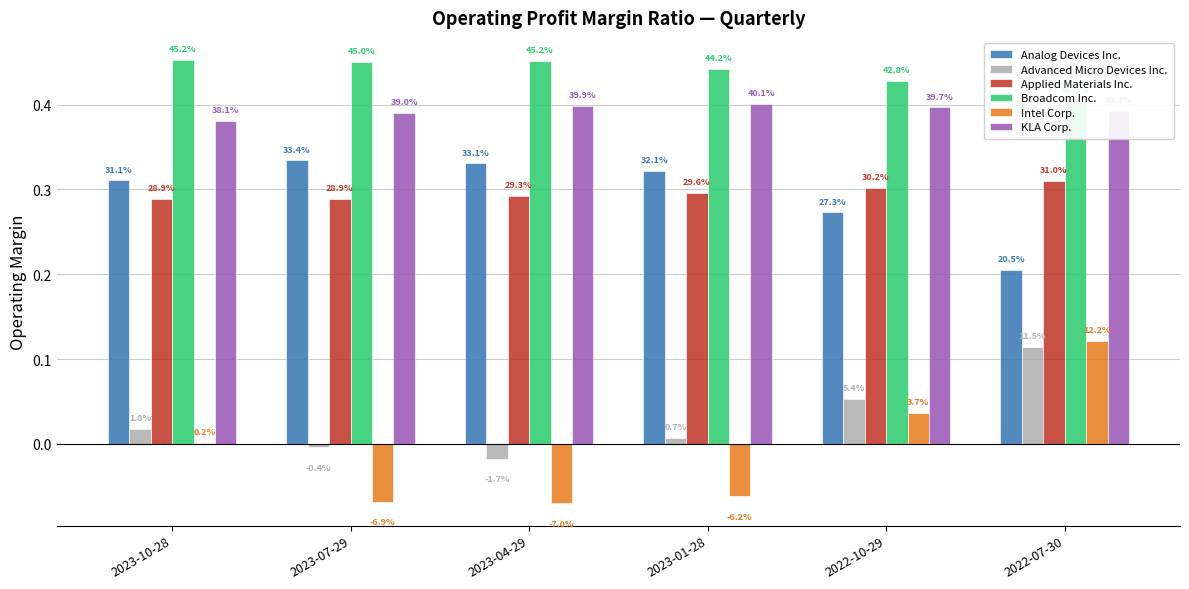

What is the minimum value for Broadcom Inc.?

0.4